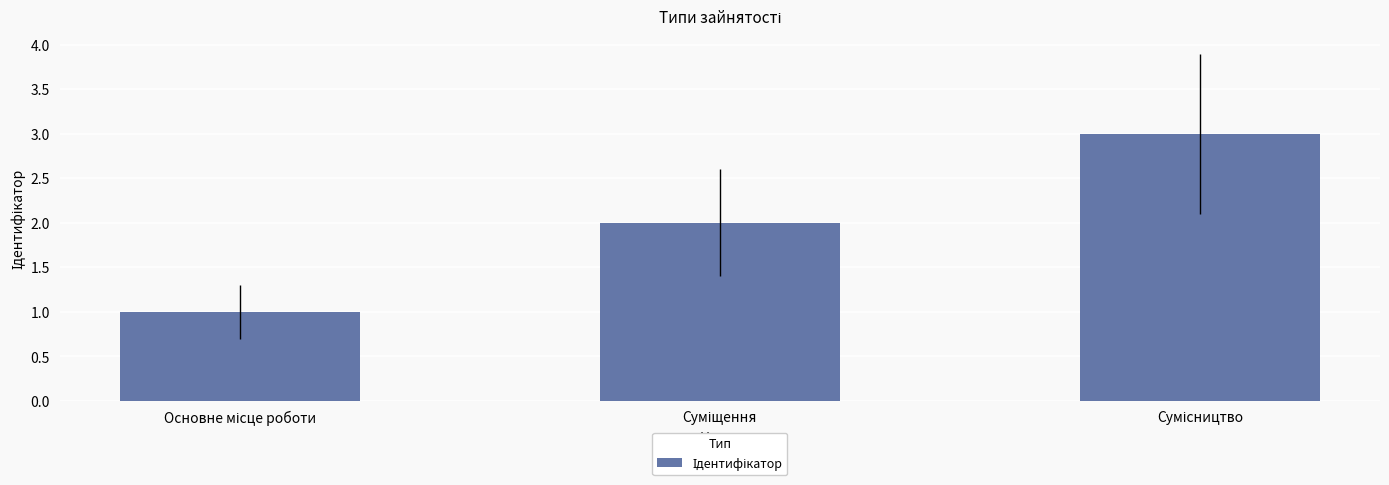

Reading left to right, extract all data points from this chart.

1	2	3